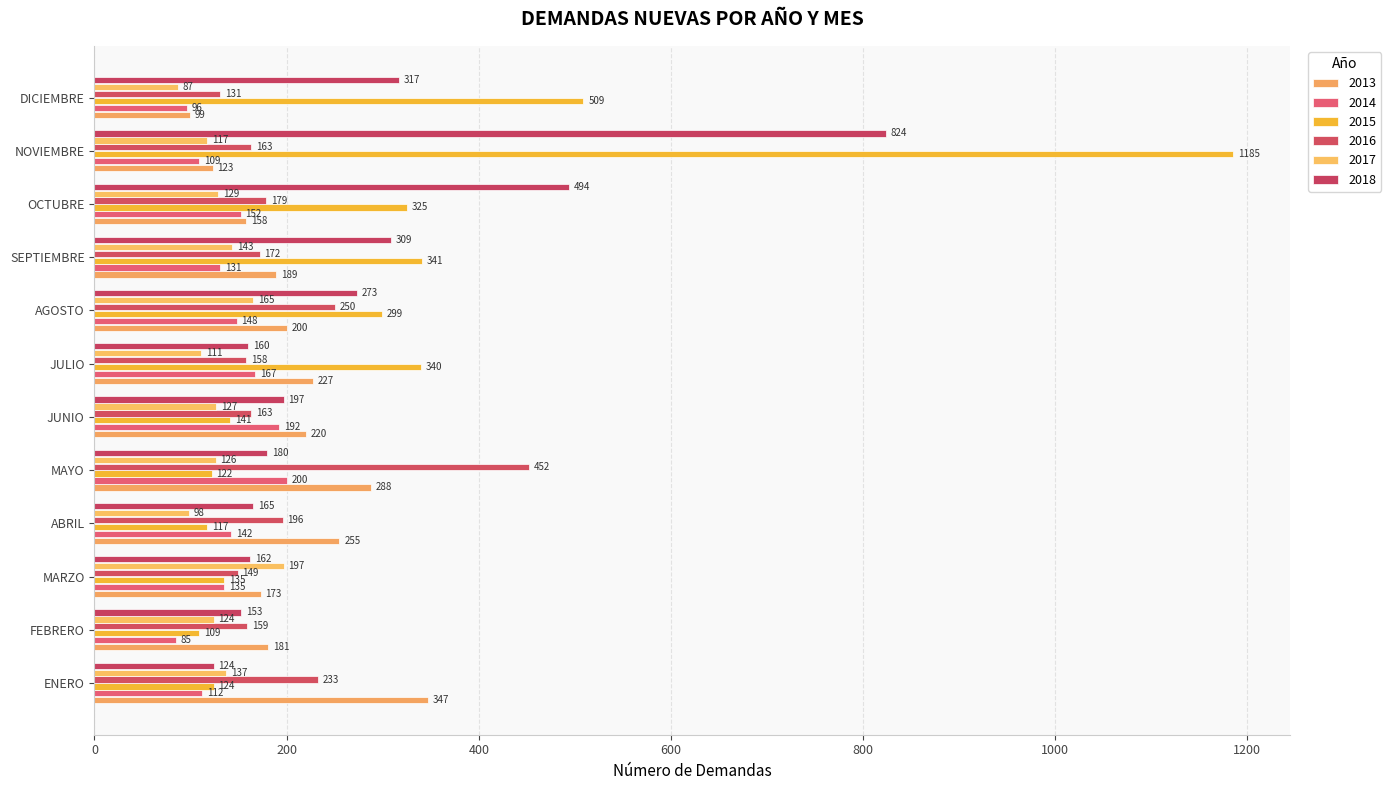

At which category is the sum across all series the highest?

NOVIEMBRE